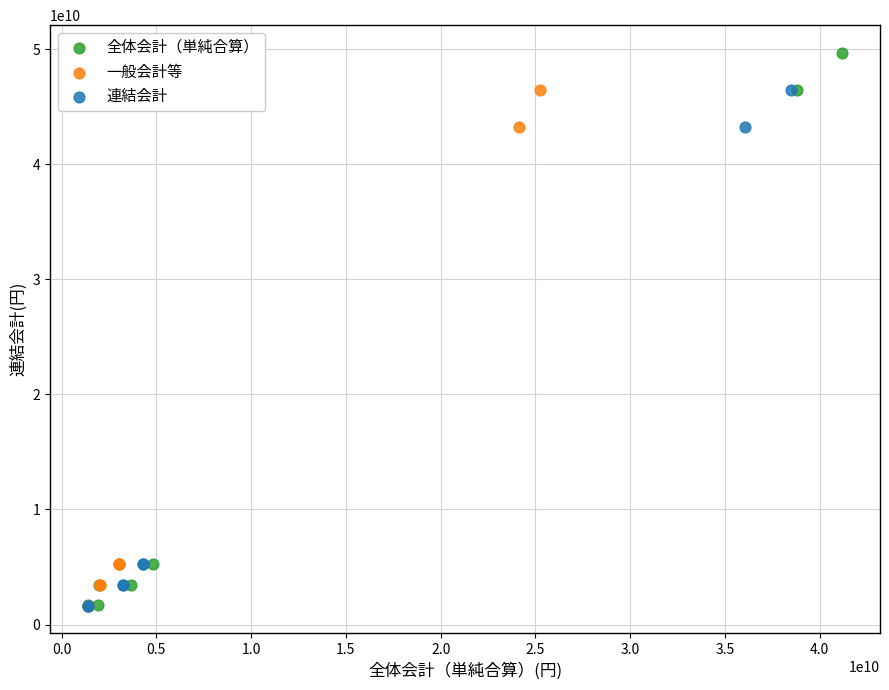

Which series has the widest spread of Y values?

全体会計（単純合算）